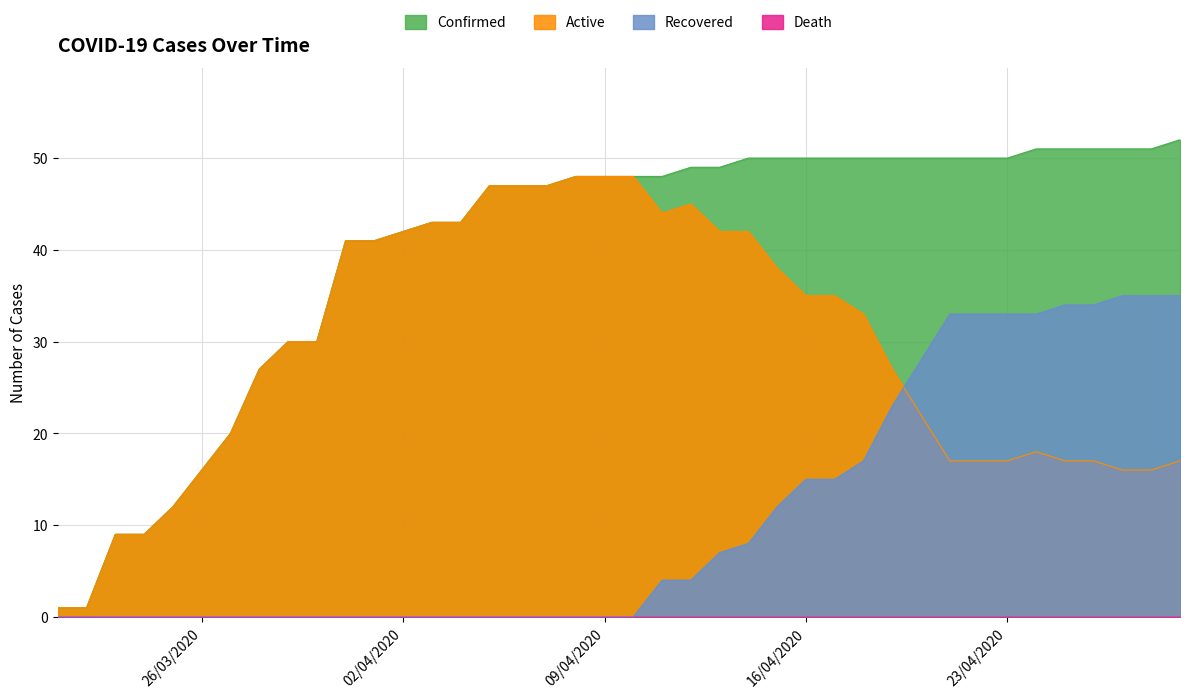

At which label does Confirmed reach its minimum?

21/03/2020